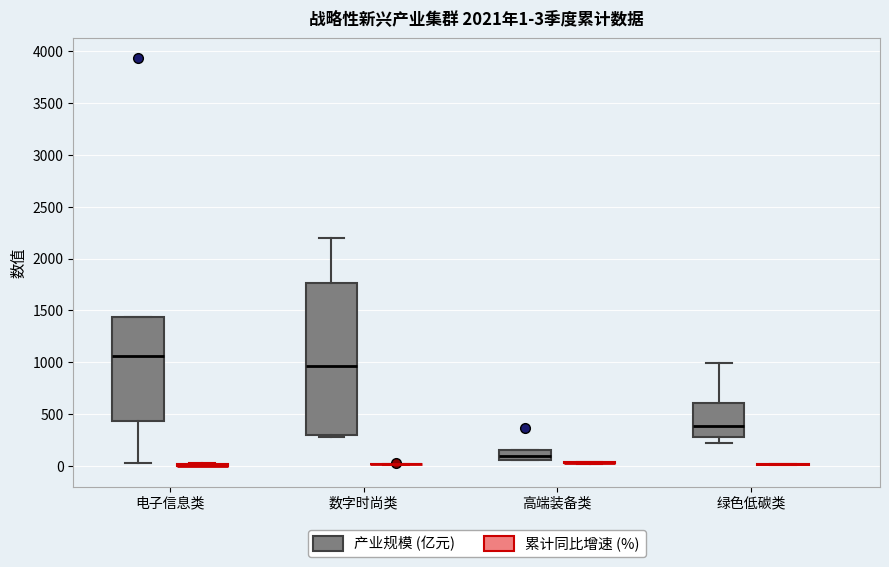

Comparing the boxes themselves (not the whiskers), which one is the tallest?

数字时尚类 (产业规模 (亿元))